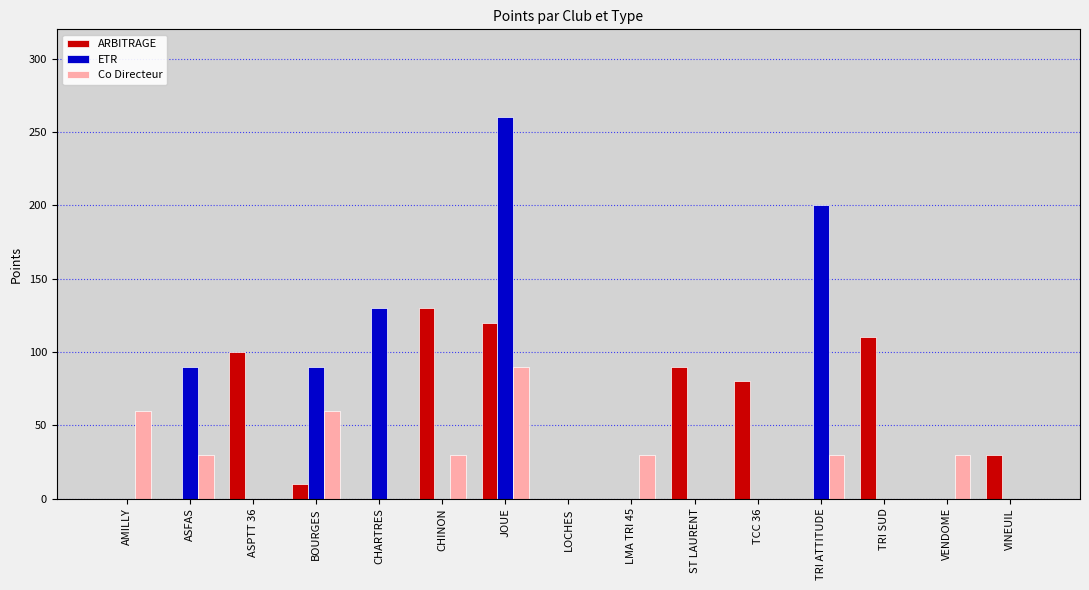

Reading left to right, list all the values displayed in this chart.

ARBITRAGE: 0	0	100	10	0	130	120	0	0	90	80	0	110	0	30
ETR: 0	90	0	90	130	0	260	0	0	0	0	200	0	0	0
Co Directeur: 60	30	0	60	0	30	90	0	30	0	0	30	0	30	0